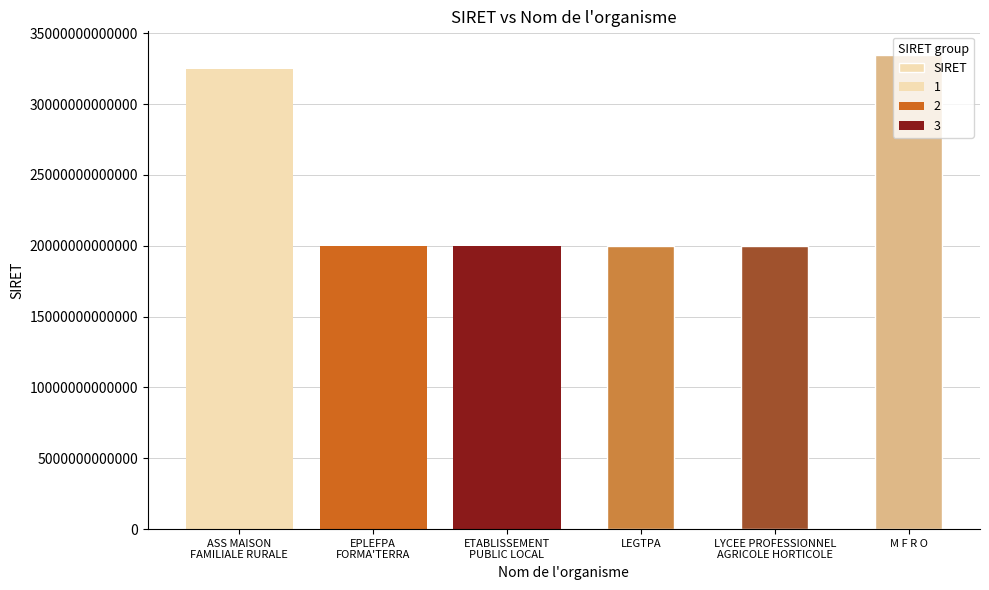

What is the difference between the maximum and minimum values?

13487747899994